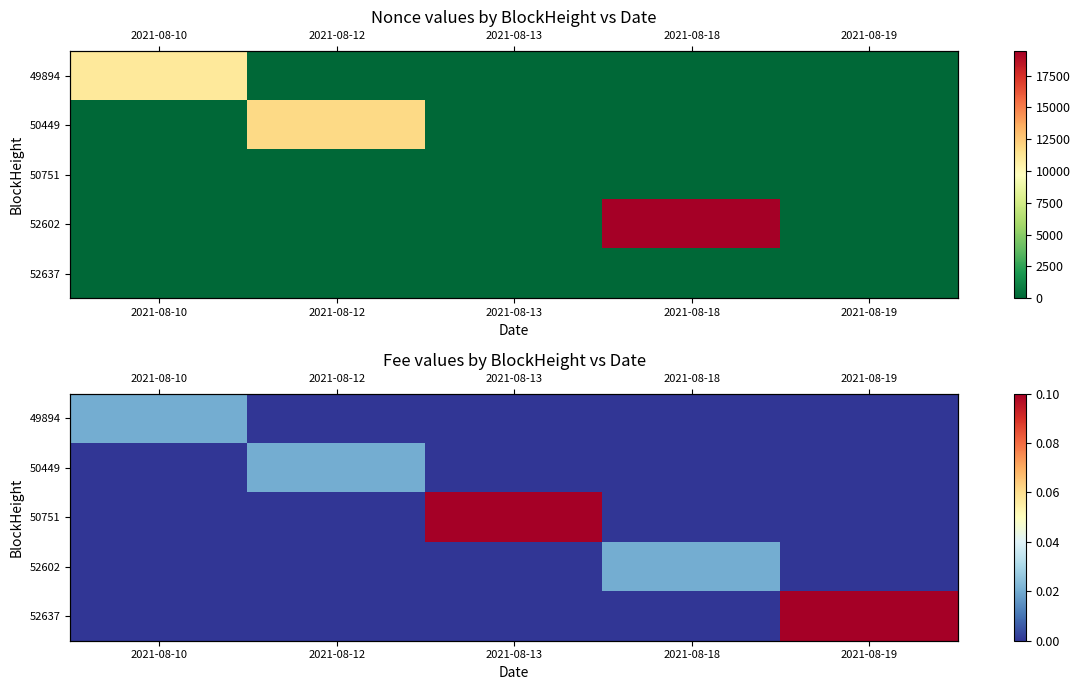

List the labels in order of 50449 value, largest first.

2021-08-12, 2021-08-10, 2021-08-13, 2021-08-18, 2021-08-19